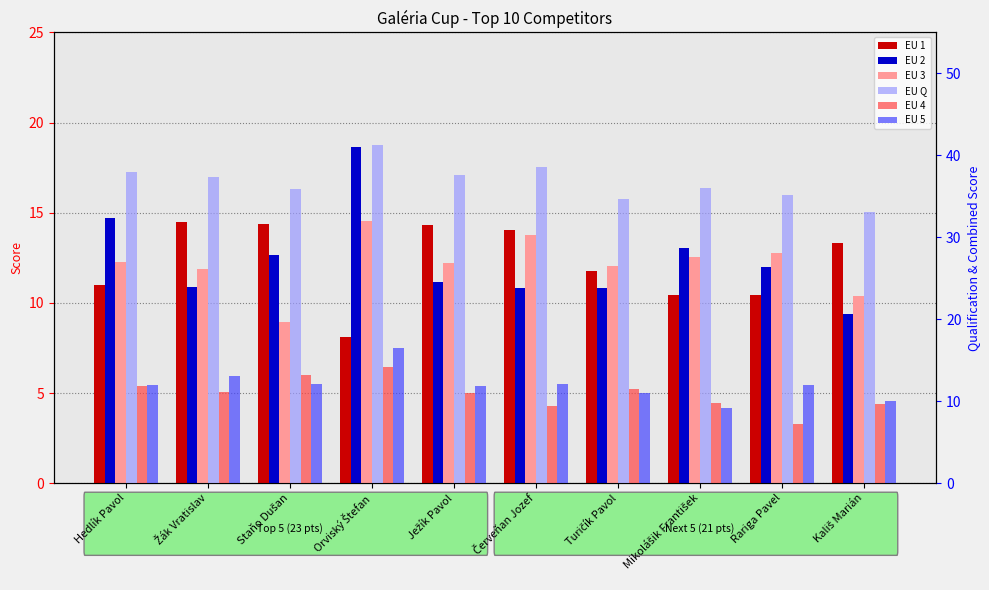

Which category has the lowest value across all series?

Rariga Pavel